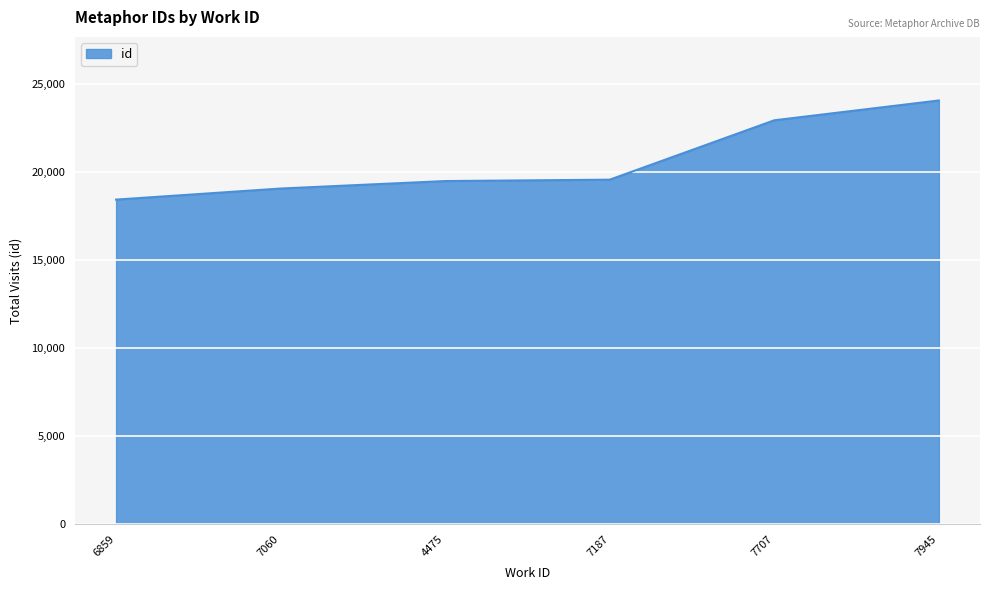

Approximately how many times larger is the value at 7060 compared to 6859?

1.0